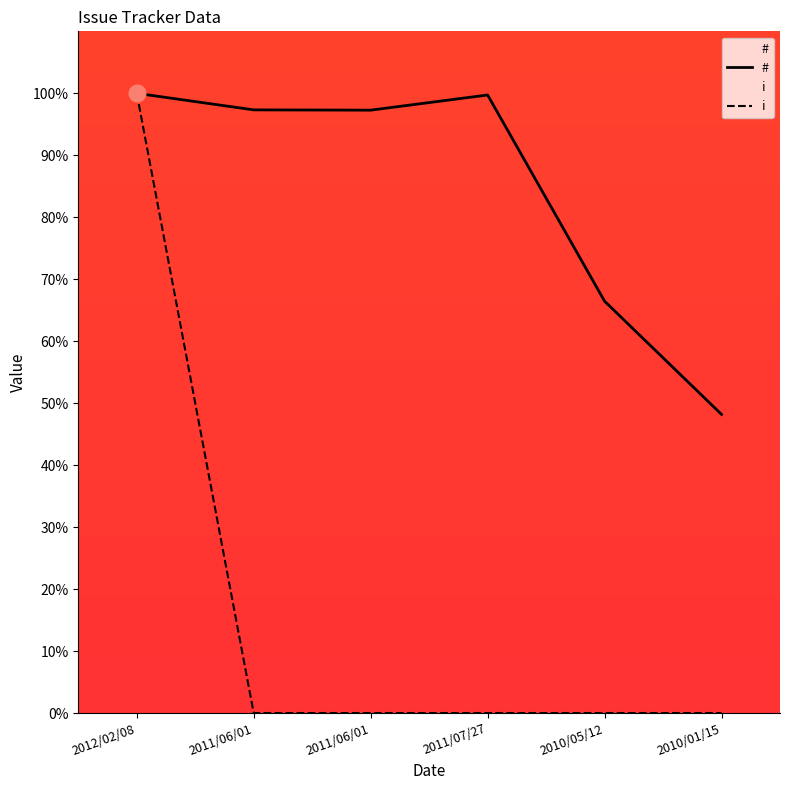

Reading left to right, extract all data points from this chart.

#: 100.0	97.3	97.3	99.7	66.5	48.2
i: 100.0	0.0	0.0	0.0	0.0	0.0